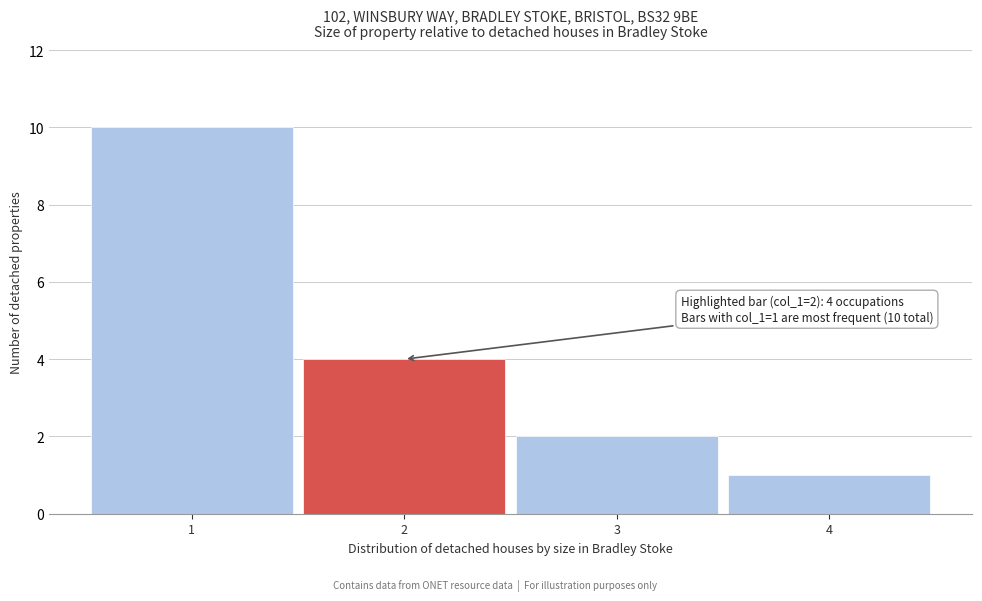

Which range on the x-axis has the tallest bar?

0.5 to 1.5